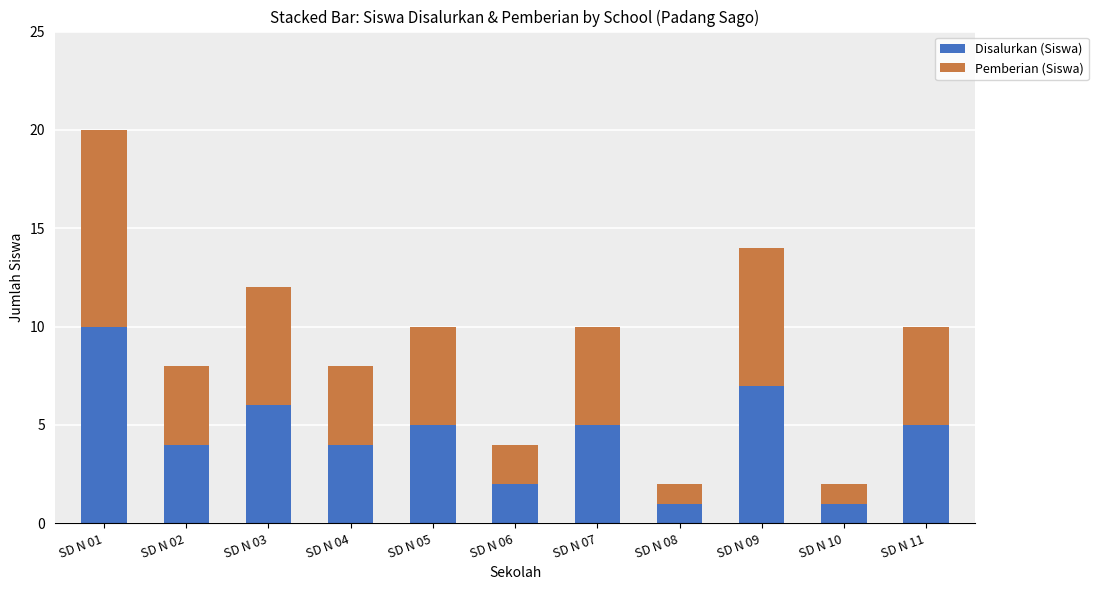

Reading left to right, transcribe the values for Disalurkan (Siswa).

SD N 01=10	SD N 02=4	SD N 03=6	SD N 04=4	SD N 05=5	SD N 06=2	SD N 07=5	SD N 08=1	SD N 09=7	SD N 10=1	SD N 11=5